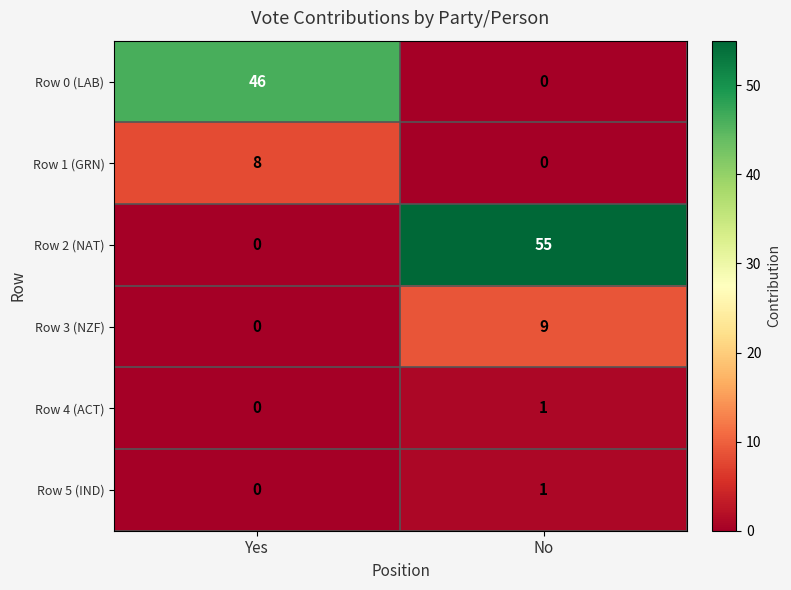

Which series has the widest spread of values?

Row 2 (NAT)